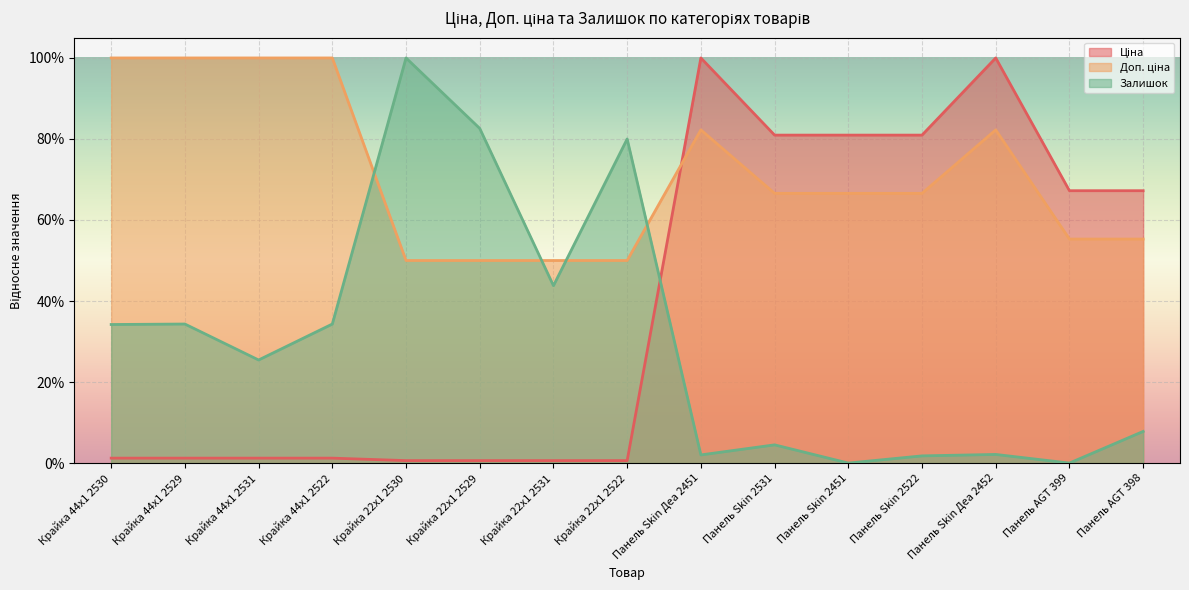

In Доп. ціна, how many points are higher than both neighbors (excluding endpoints)?

2